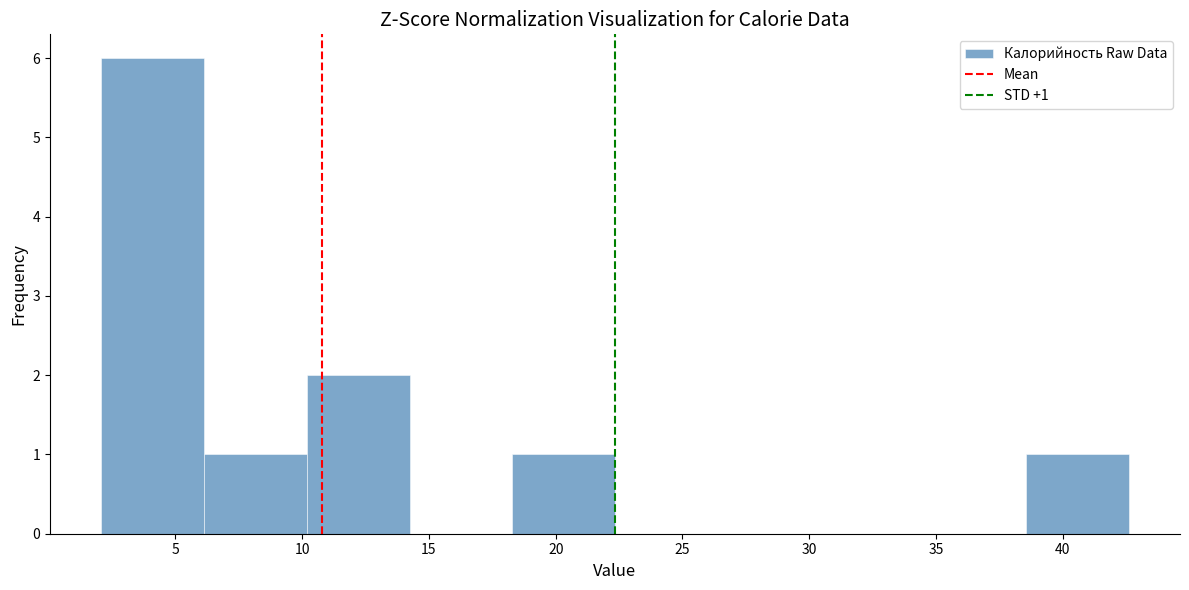

Over which range of the x-axis is the bar tallest?

2.0 to 6.0